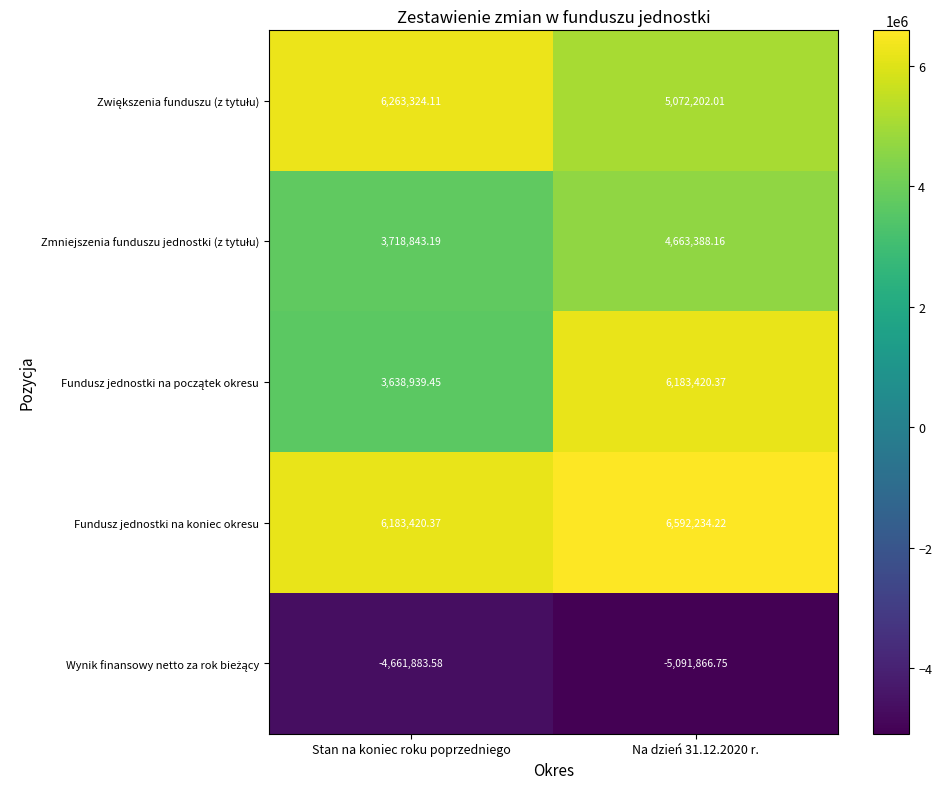

Which series has the largest total across all categories?

Fundusz jednostki na koniec okresu